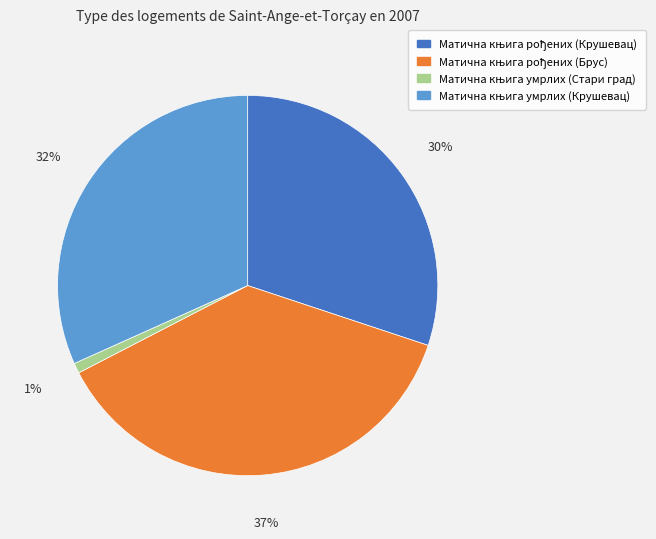

Is there any slice that represents more than half of the pie?

No